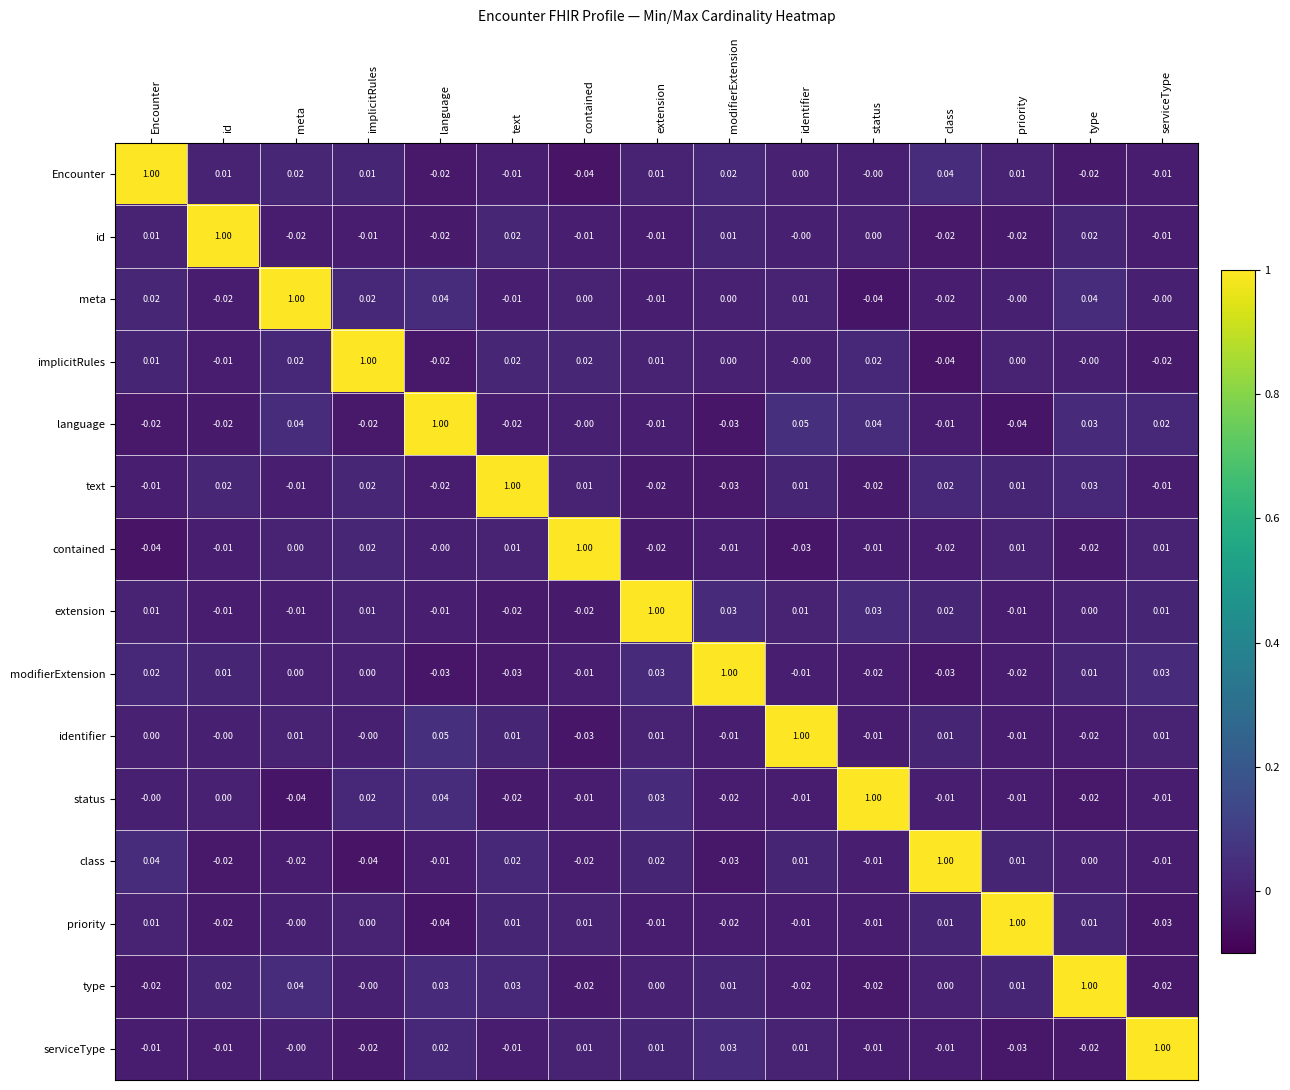

Is the value of serviceType at type greater than the value of priority at language?

Yes